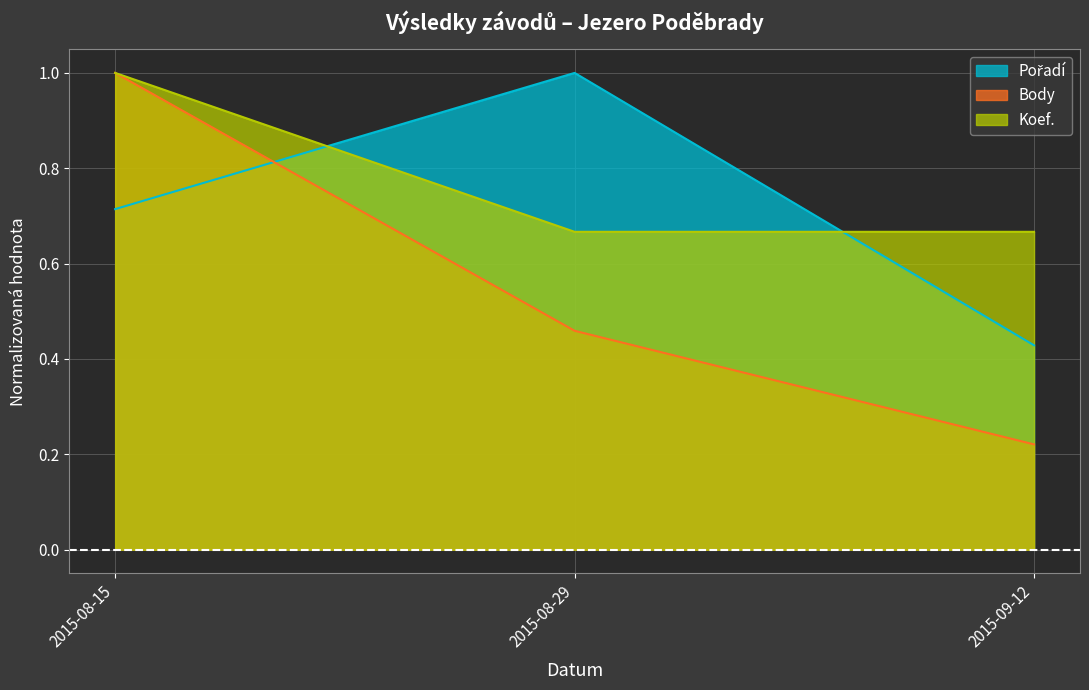

Rank the series at 2015-08-15 from lowest to highest value.

Pořadí, Body, Koef.